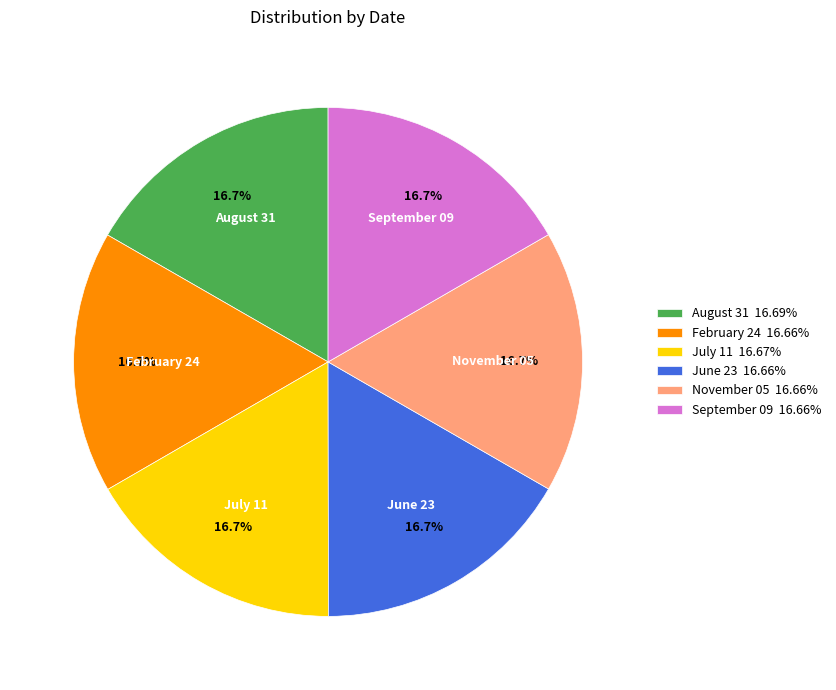

Is there any slice that represents more than half of the pie?

No